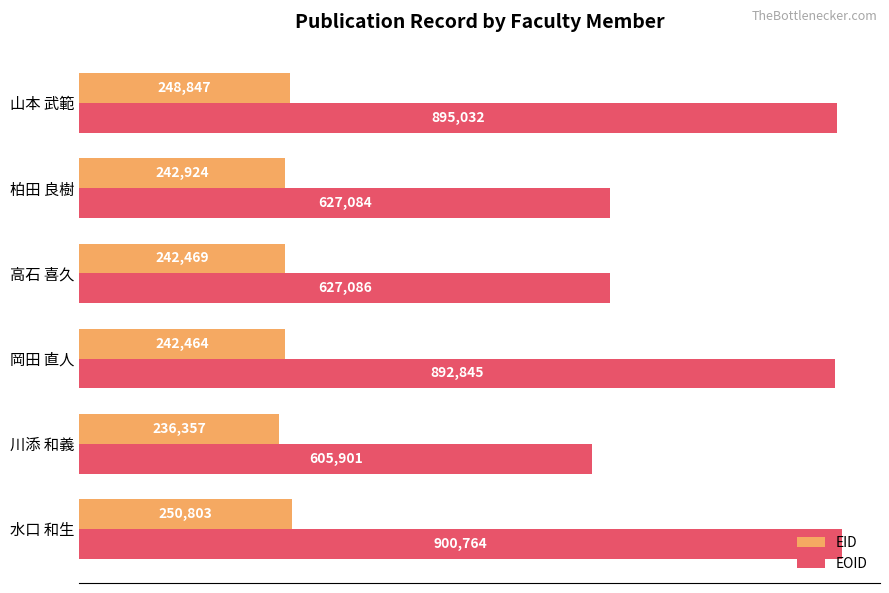

At how many categories does at least one series exceed 265055?

6